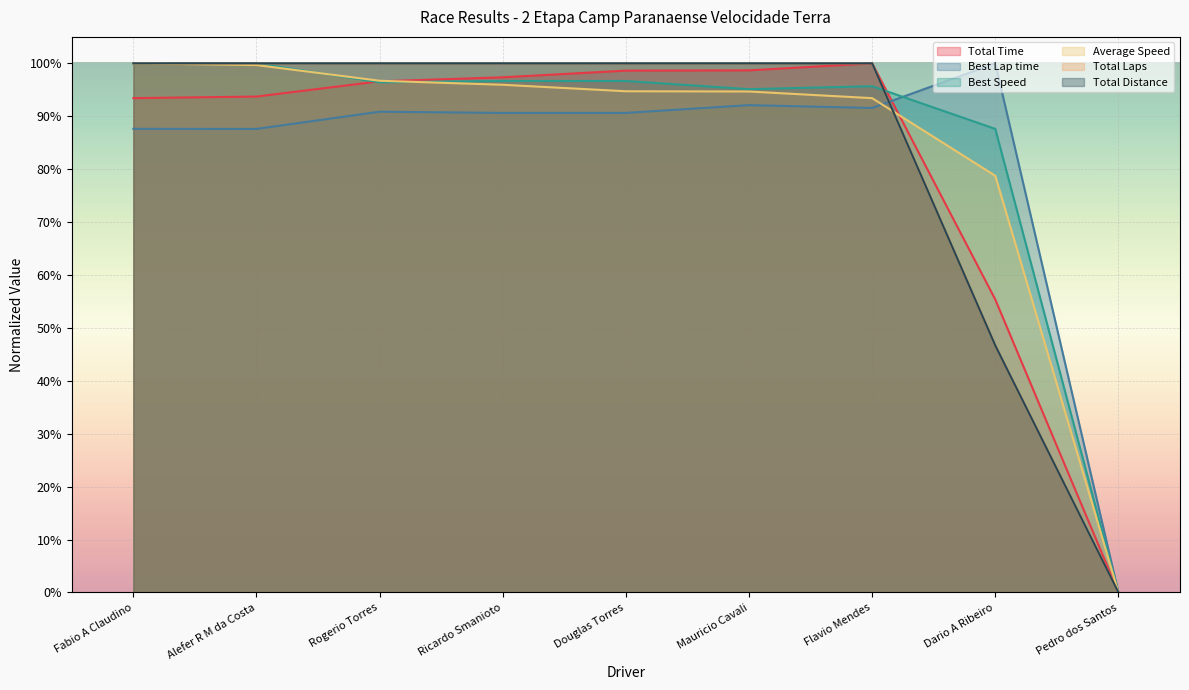

Which label corresponds to the largest value in the chart?

Flavio Mendes